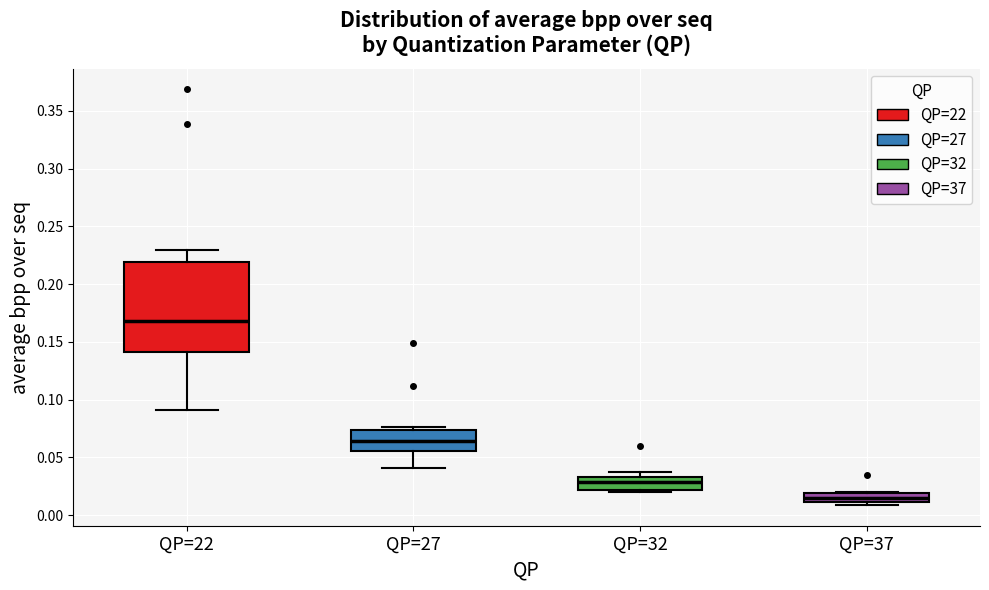

Which box's median line is the highest?

QP=22